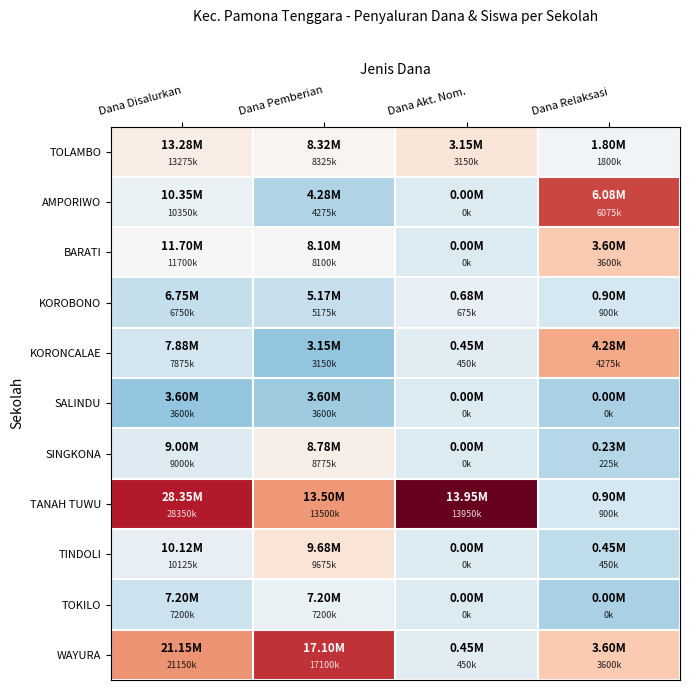

Which series changed the most between Dana Disalurkan and Dana Akt. Nom.?

WAYURA